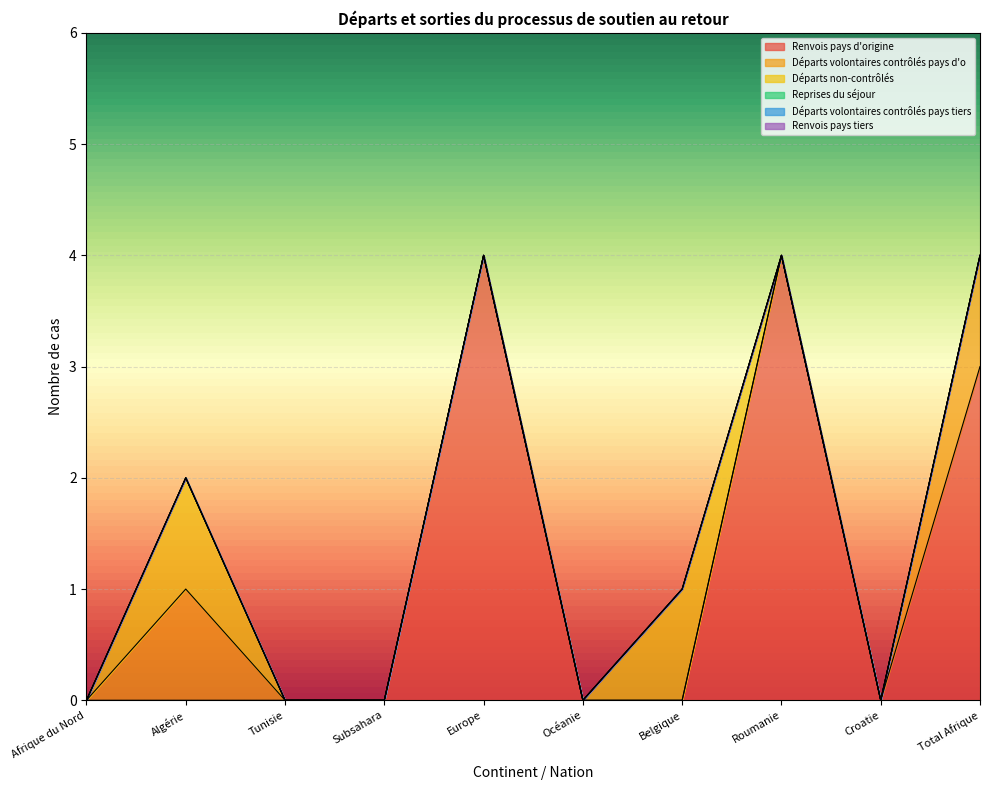

How many Départs non-contrôlés values are between 0 and 1?

10